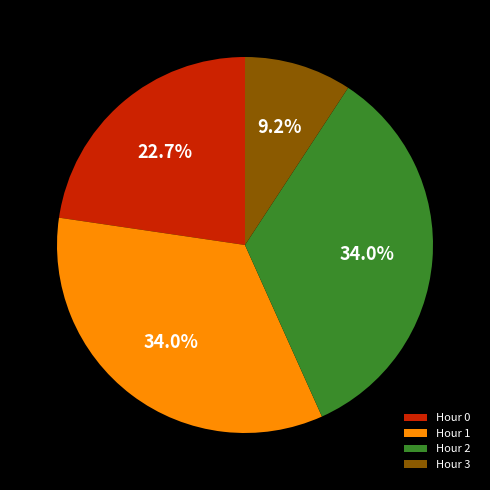

Combined, what portion of the pie is Hour 2 and Hour 1?

68.1%